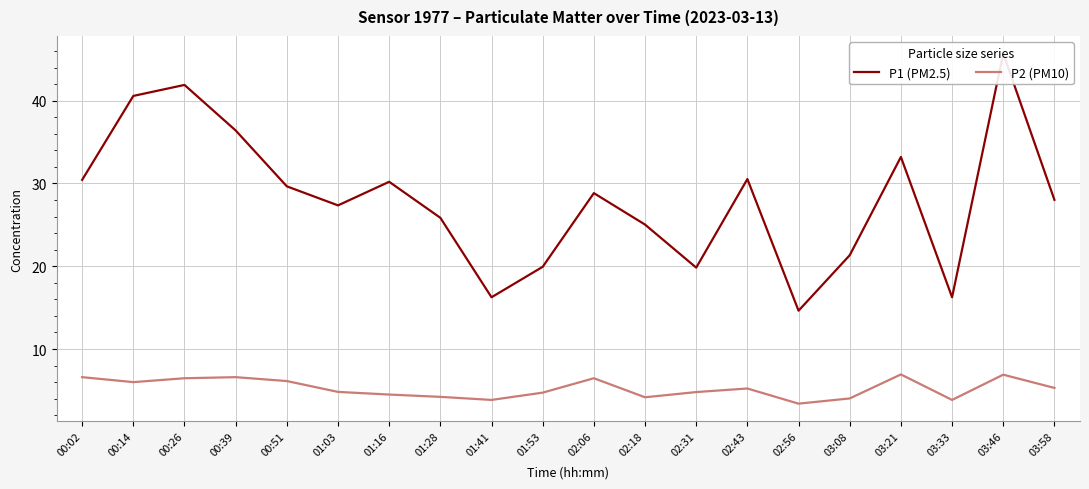

How many series are shown in this chart?

2